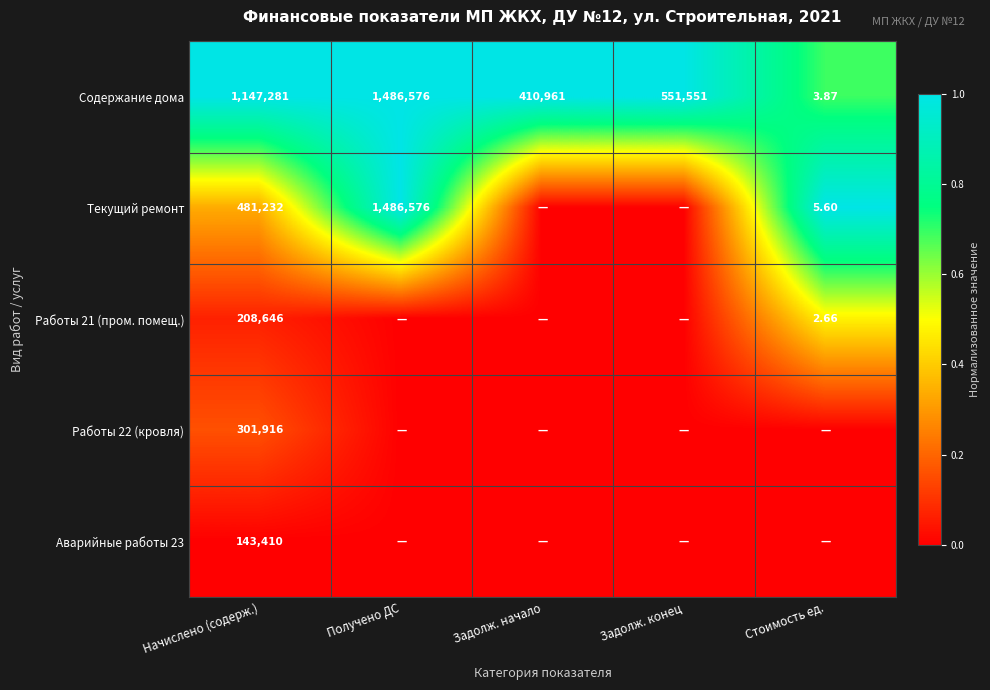

At how many categories does at least one series exceed 0?

5